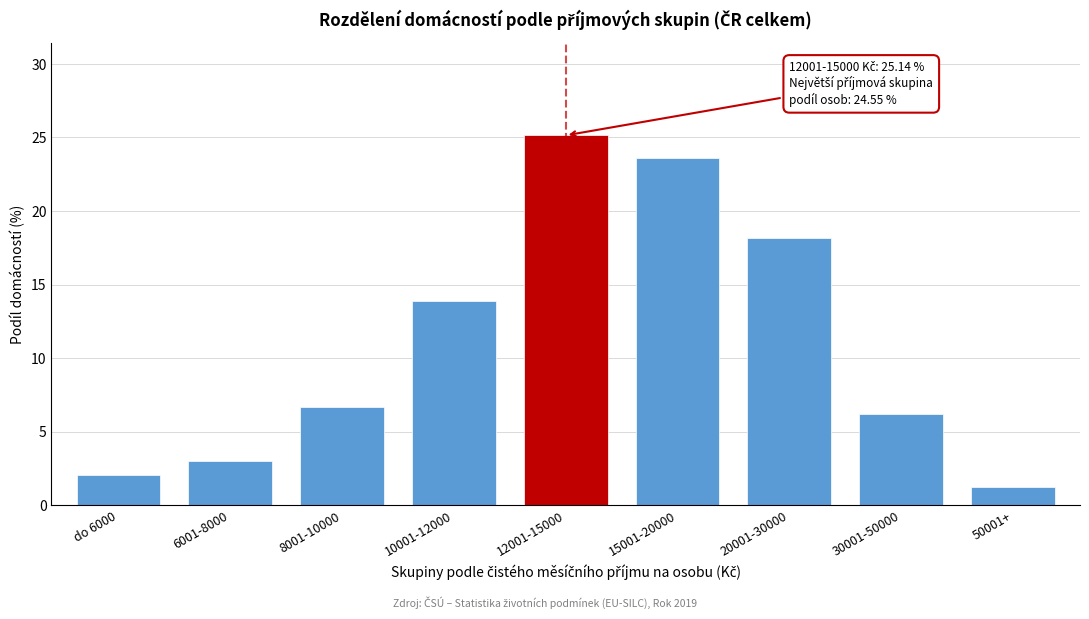

Reading left to right, extract all data points from this chart.

2.0	3.0	6.7	13.9	25.1	23.6	18.2	6.2	1.3